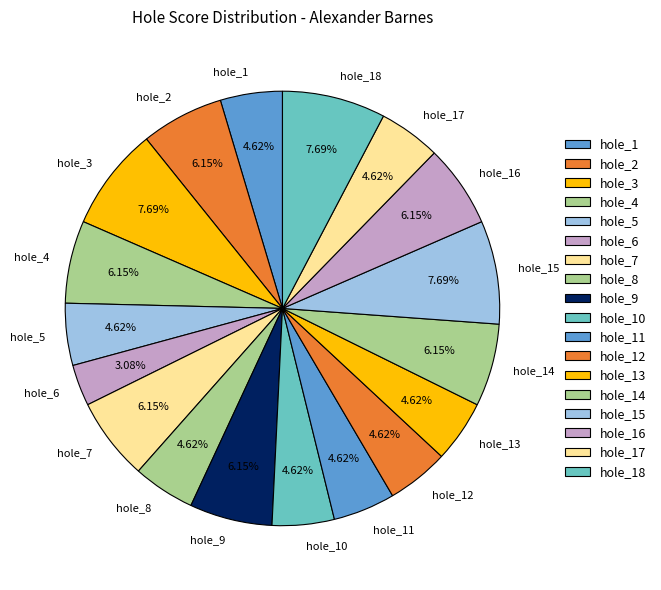

Do hole_11 and hole_18 together represent more than half of the pie?

No